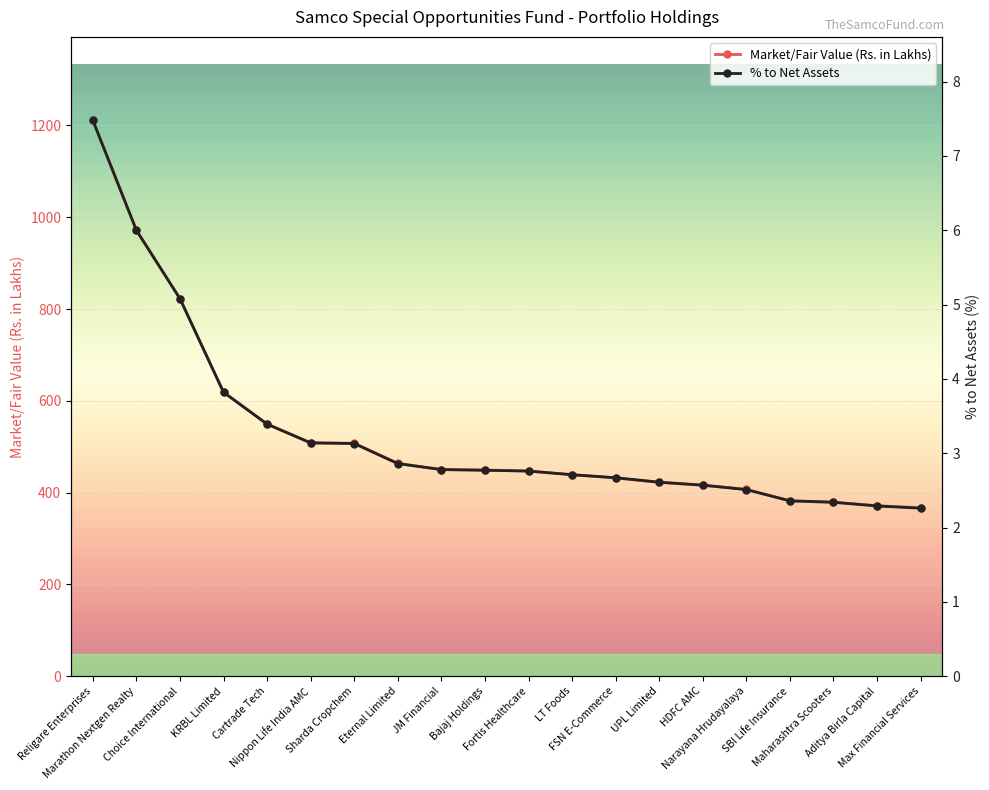

Rank the categories by % to Net Assets value from highest to lowest.

Religare Enterprises, Marathon Nextgen Realty, Choice International, KRBL Limited, Cartrade Tech, Nippon Life India AMC, Sharda Cropchem, Eternal Limited, JM Financial, Bajaj Holdings, Fortis Healthcare, LT Foods, FSN E-Commerce, UPL Limited, HDFC AMC, Narayana Hrudayalaya, SBI Life Insurance, Maharashtra Scooters, Aditya Birla Capital, Max Financial Services